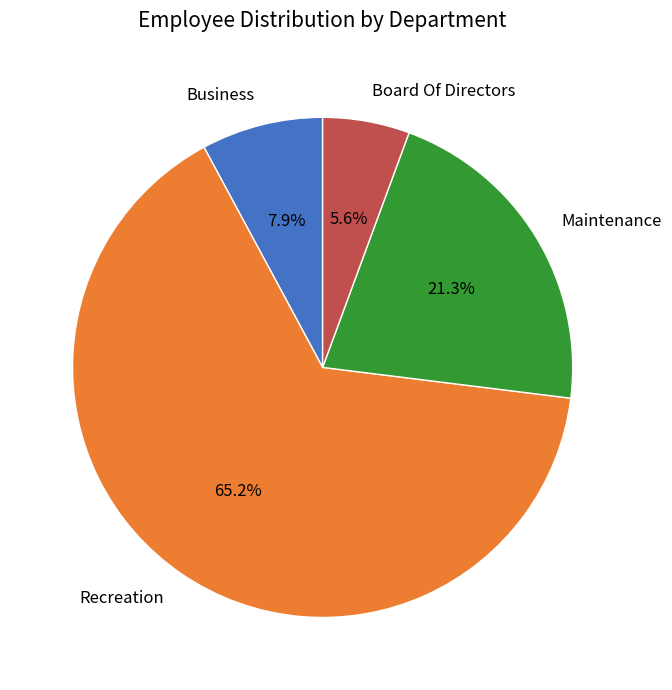

Does any single category account for the majority?

Yes